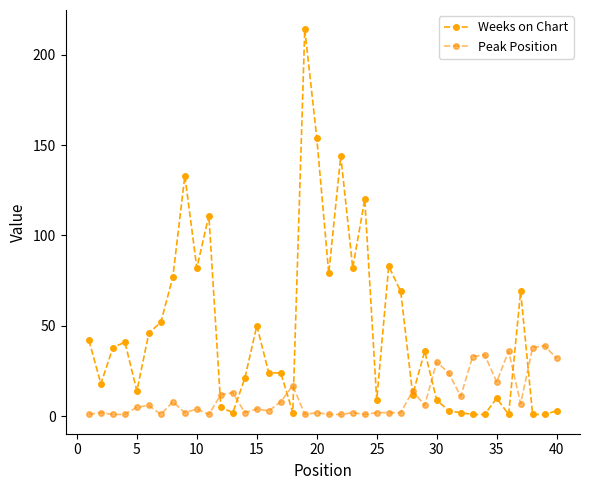

How many times do Weeks on Chart and Peak Position cross each other?

9